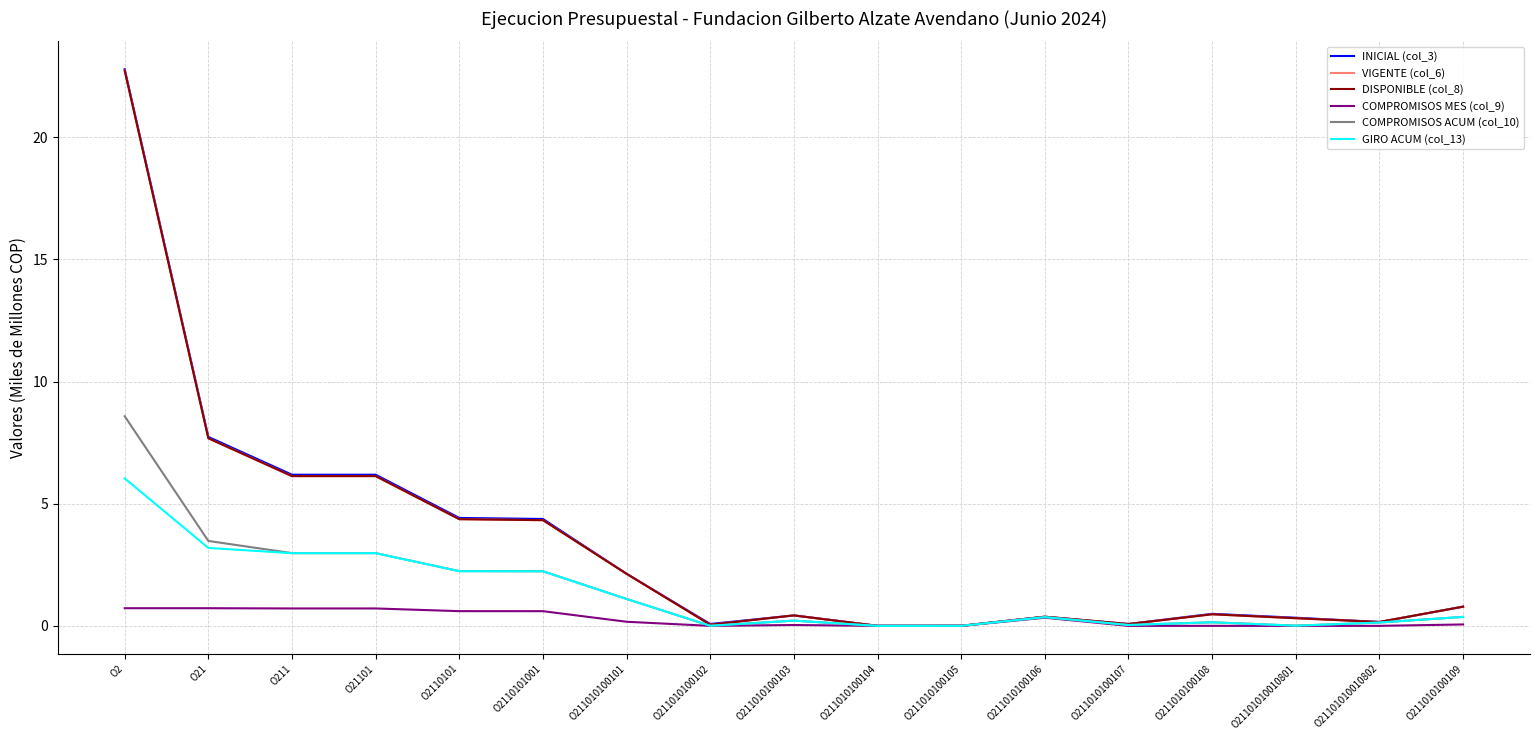

Rank the categories by GIRO ACUM (col_13) value from lowest to highest.

O211010100104, O211010100105, O211010100102, O21101010010801, O211010100107, O21101010010802, O211010100108, O211010100103, O211010100106, O211010100109, O211010100101, O2110101001, O2110101, O211, O21101, O21, O2